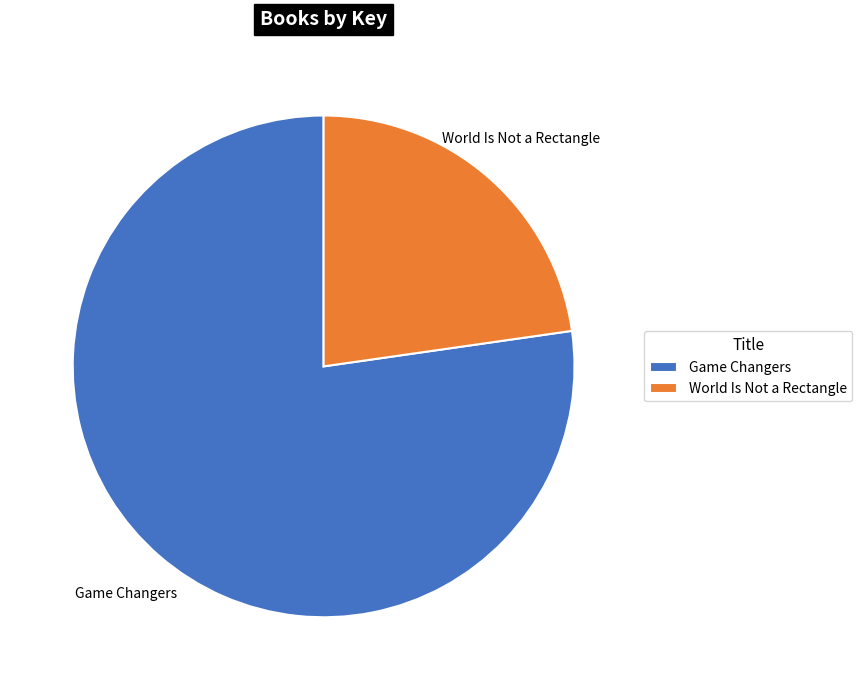

What is the ratio of the value at World Is Not a Rectangle to the value at Game Changers?

0.3